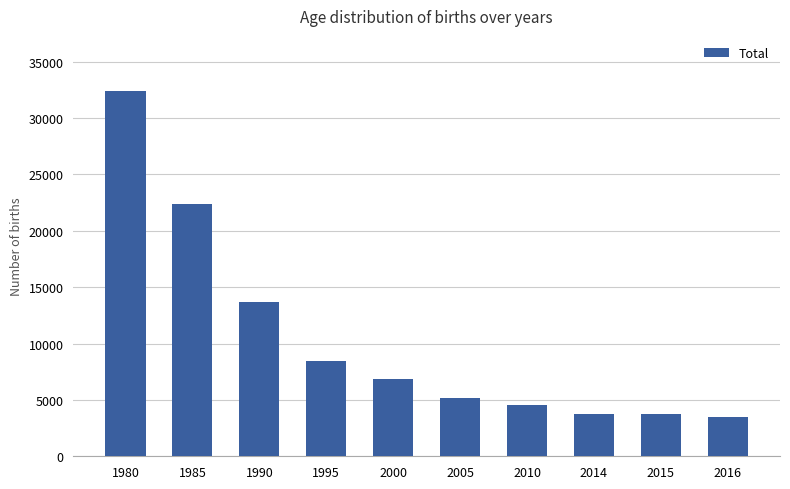

What is the greatest value displayed?

32422